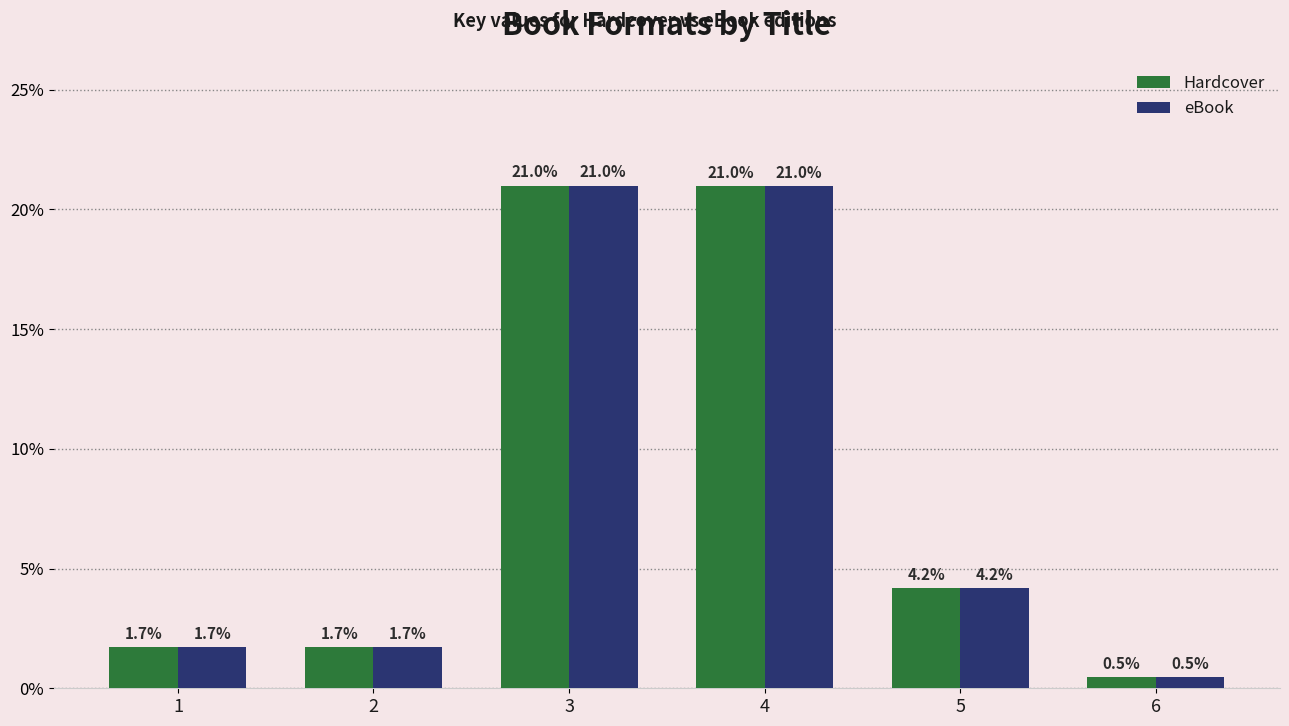

Is the value of Hardcover at 2 greater than the value of eBook at 6?

Yes